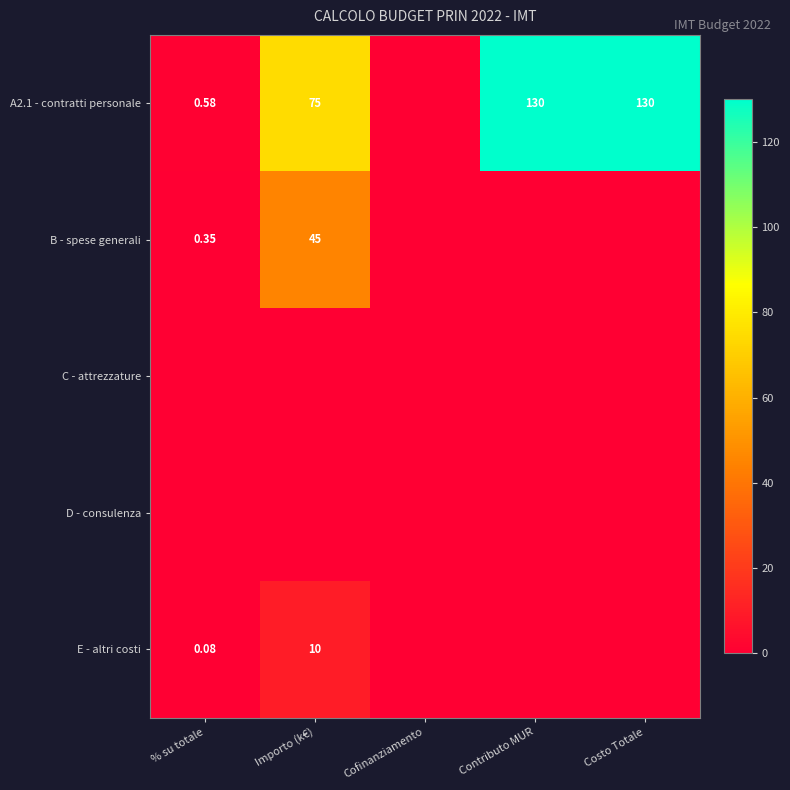

At Importo (k€), list the series in order from largest to smallest.

A2.1 - contratti personale, B - spese generali, E - altri costi, C - attrezzature, D - consulenza